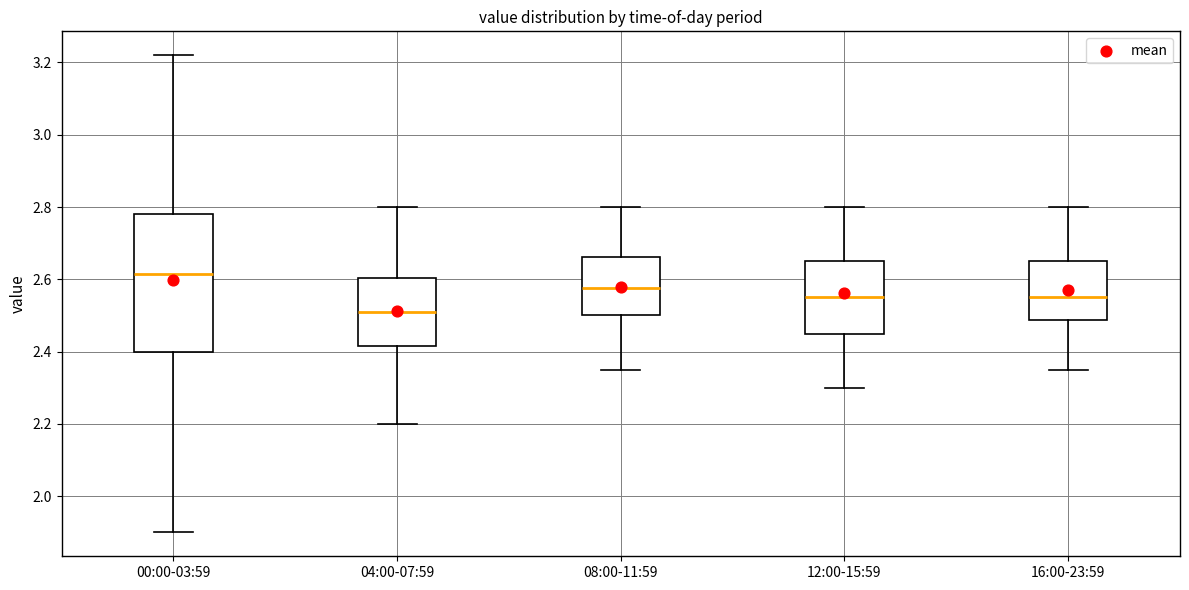

Comparing the boxes themselves (not the whiskers), which one is the tallest?

00:00-03:59